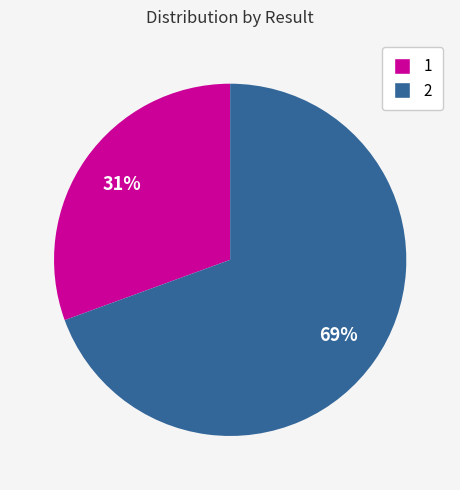

Which has a higher value, 2 or 1?

2